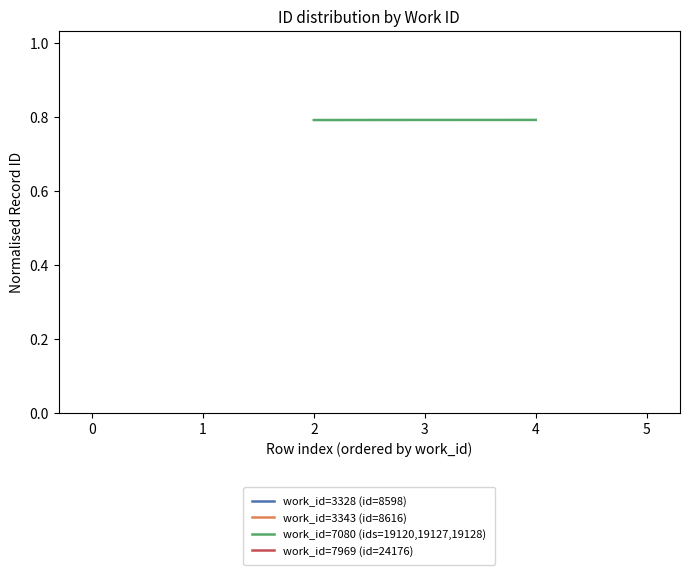

What is the sum of all values?

2.4